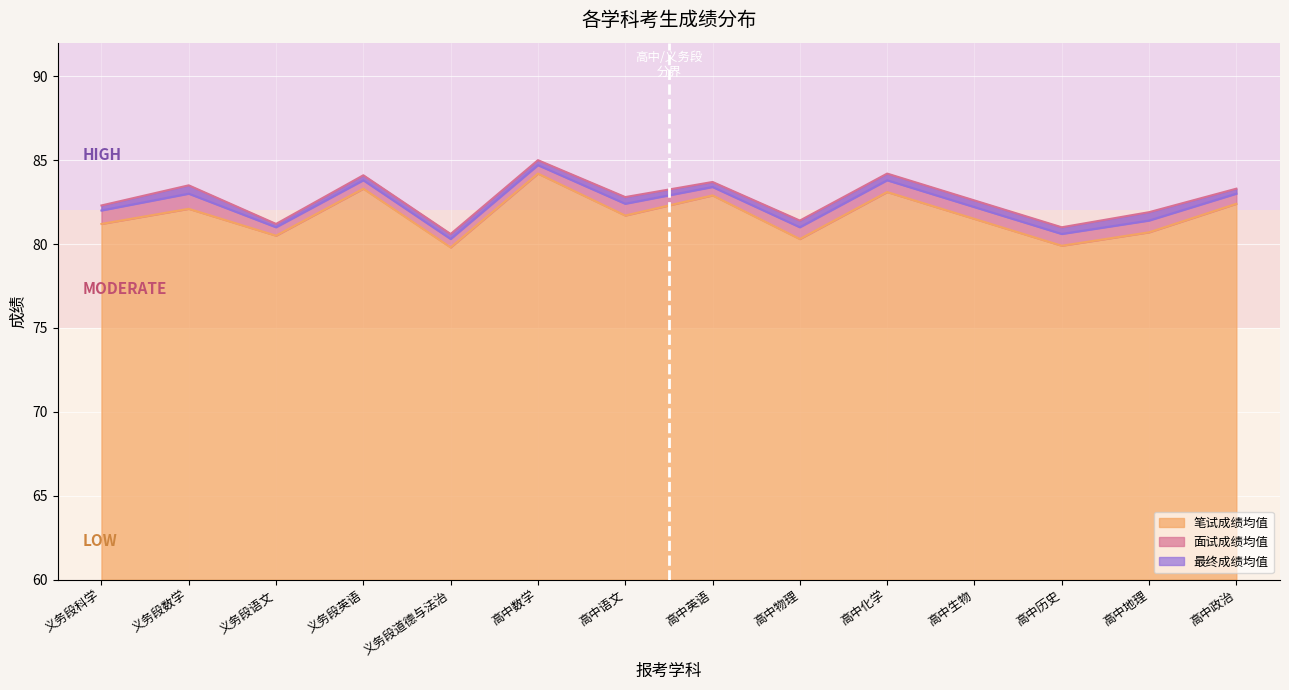

What is the maximum value shown in the chart?

85.0